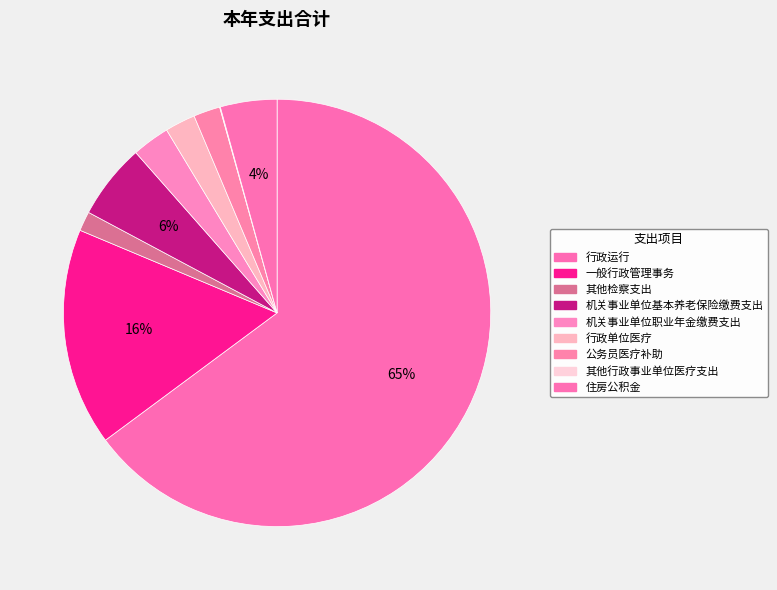

Which category has the biggest portion of the pie?

行政运行